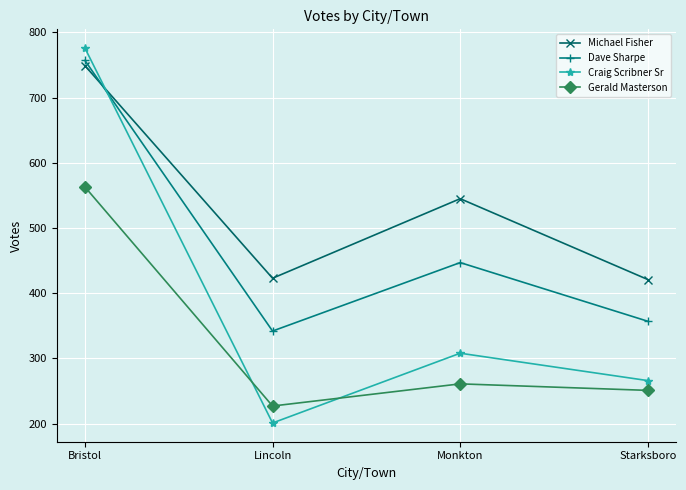

Count the number of data series in this chart.

4